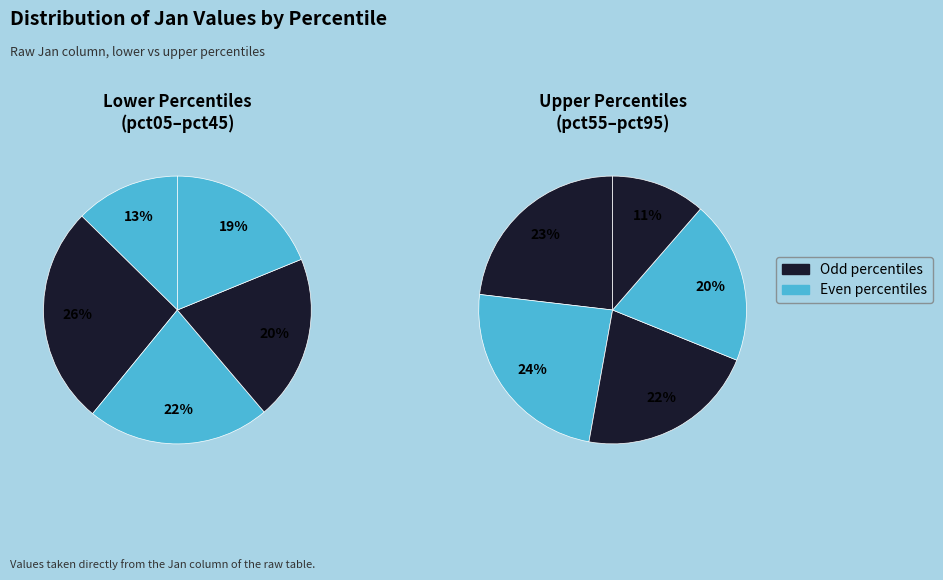

How many slices are in this pie chart?

10